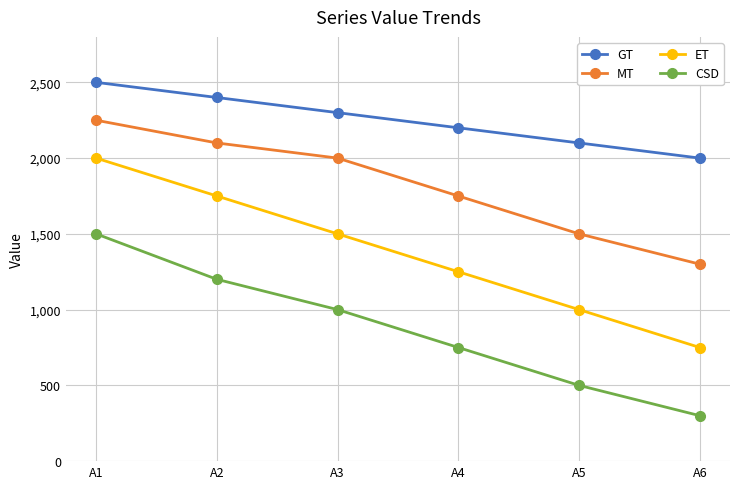

Read the GT value at A5.

2100